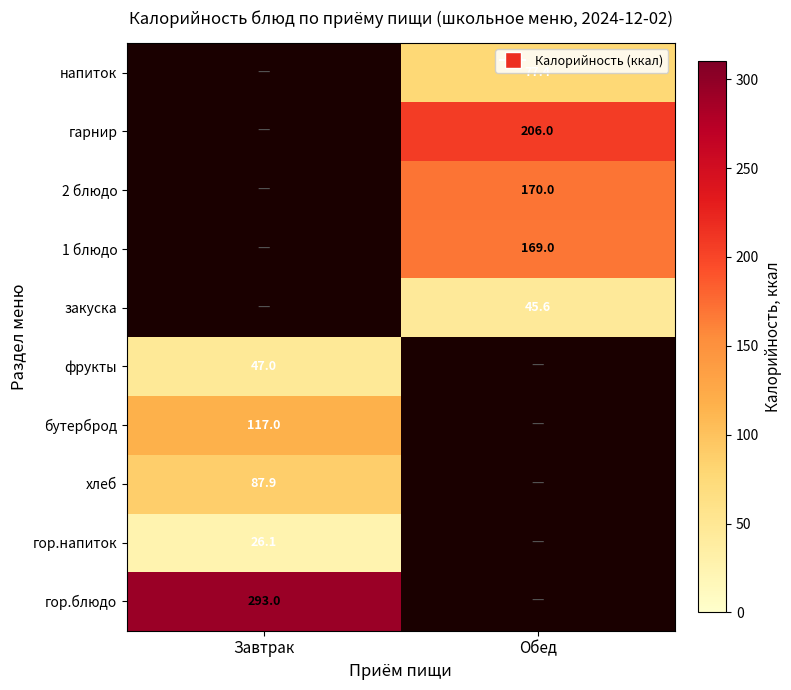

Is it true that гор.напиток equals 26.1 at Завтрак?

True